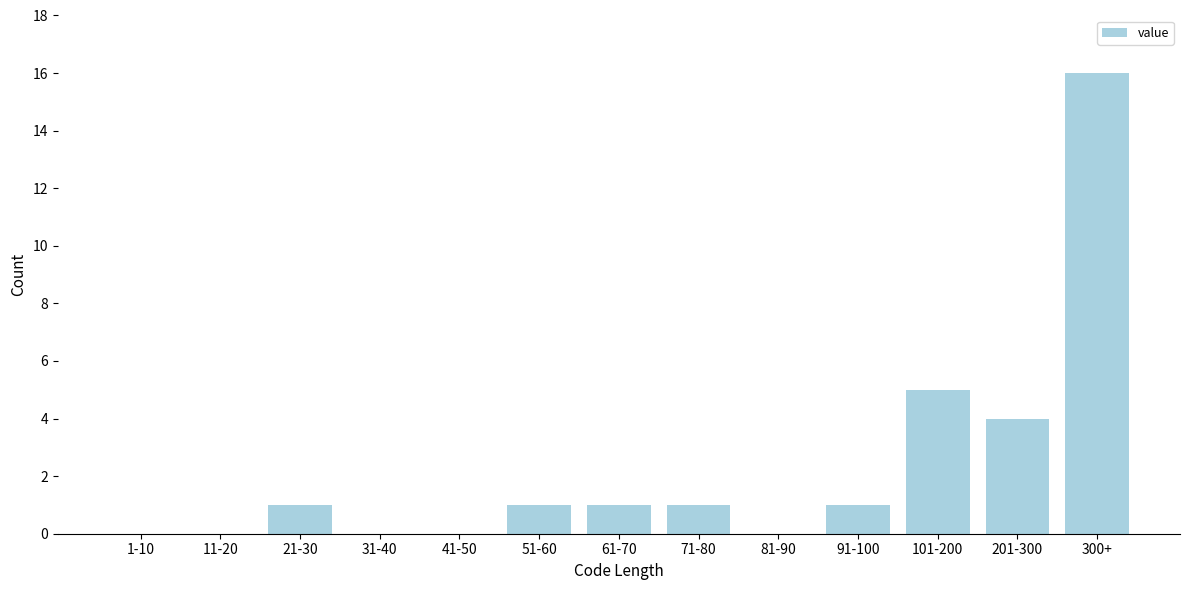

Reading right to left, what are all the values shown in this chart?

300+=16	201-300=4	101-200=5	91-100=1	81-90=0	71-80=1	61-70=1	51-60=1	41-50=0	31-40=0	21-30=1	11-20=0	1-10=0